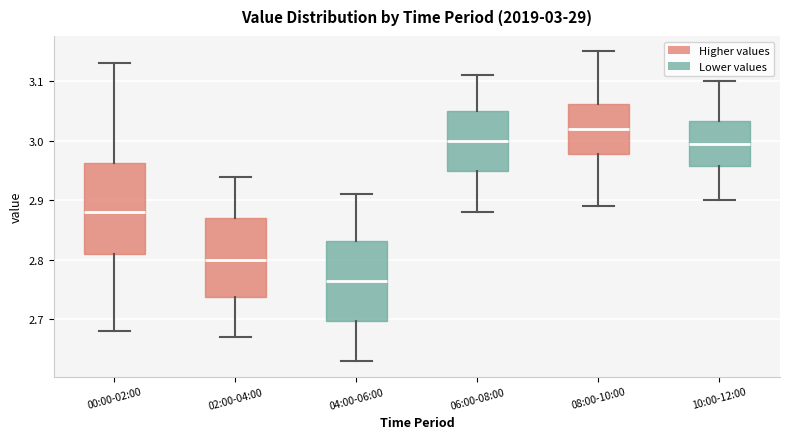

Which box has the lowest median line?

04:00-06:00